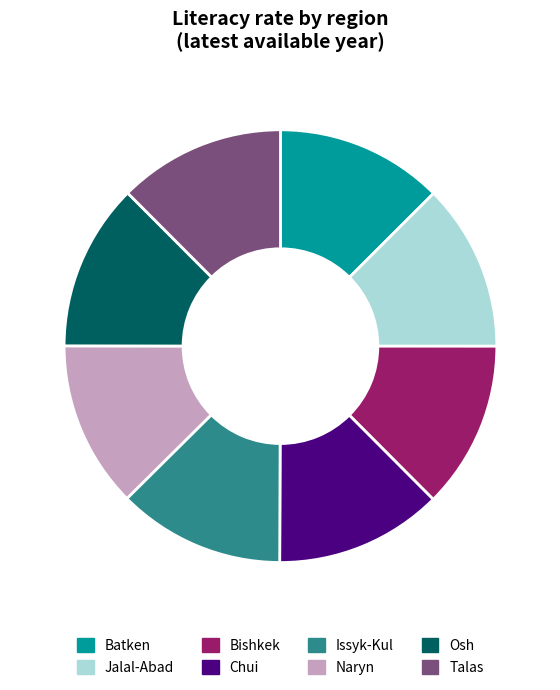

To the nearest percent, what is the average slice percentage?

12%